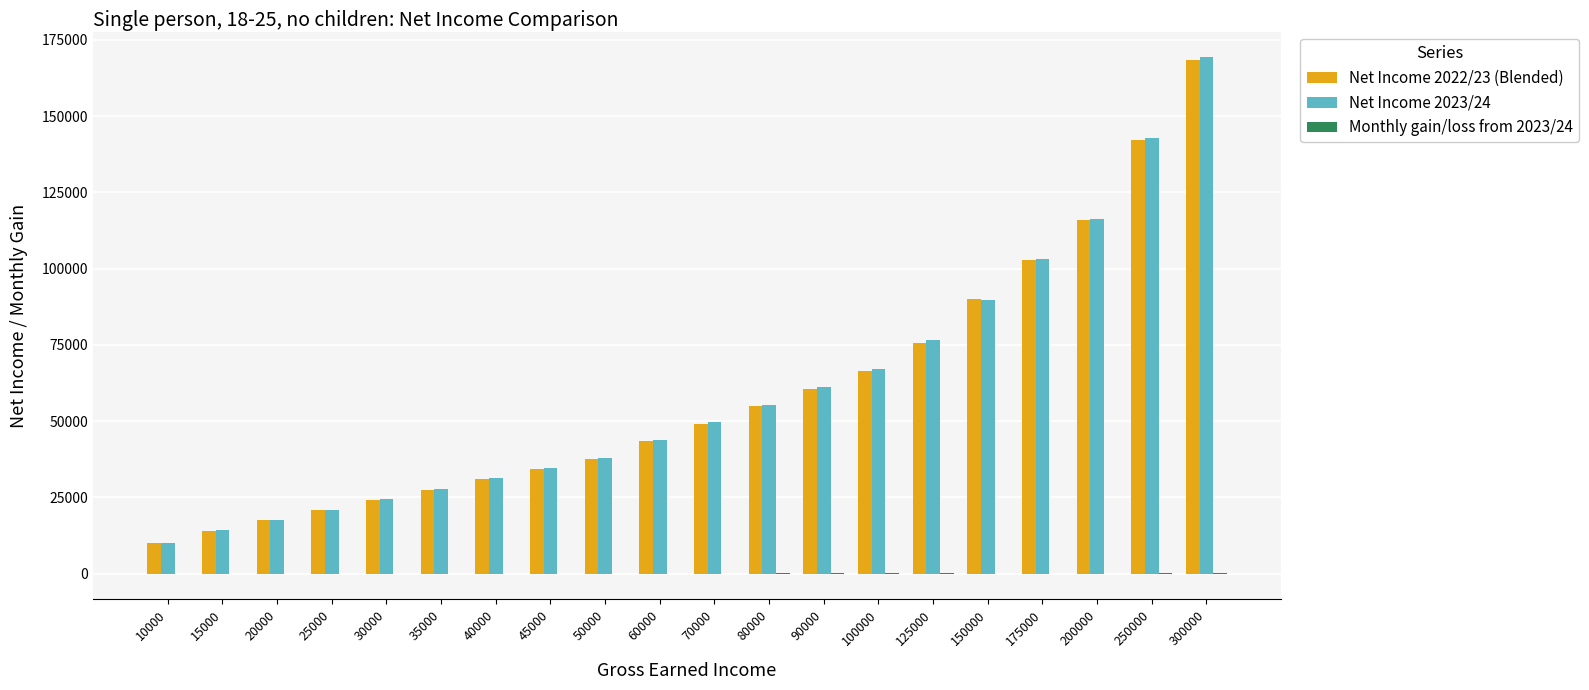

What is the sum of all Net Income 2022/23 (Blended) values?

1186614.6